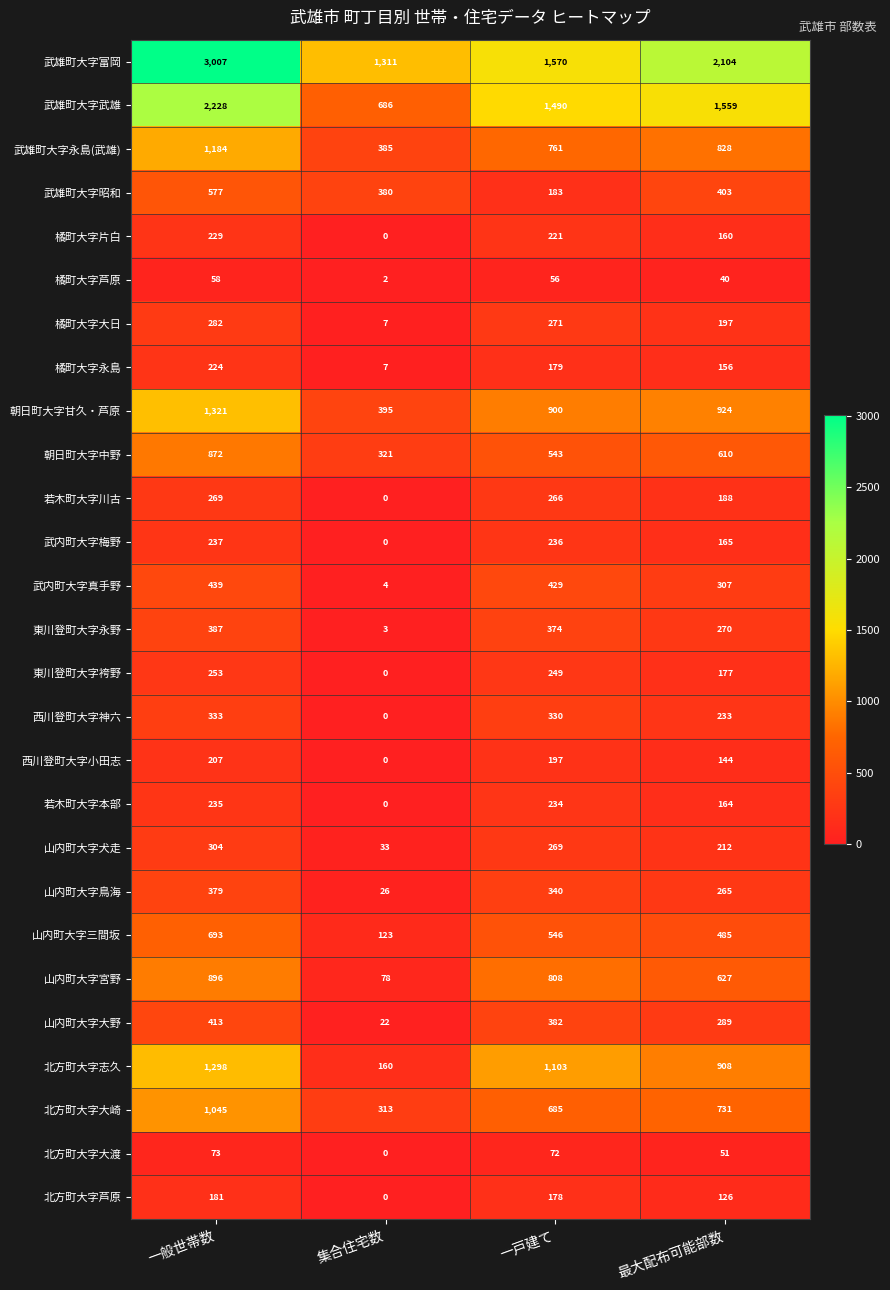

What is the difference between the maximum and second lowest values in the 橘町大字永島 series?

68